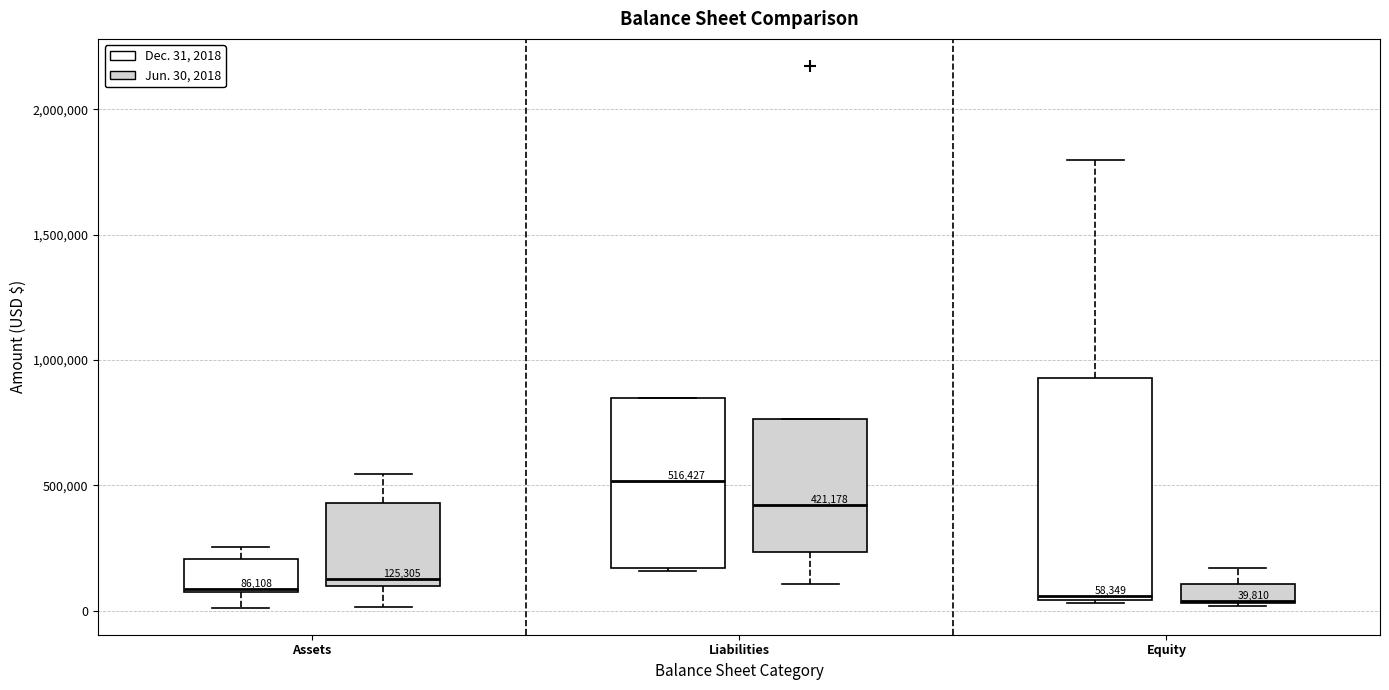

Which box is the tallest, from its lower edge to its upper edge?

Equity (Dec. 31, 2018)